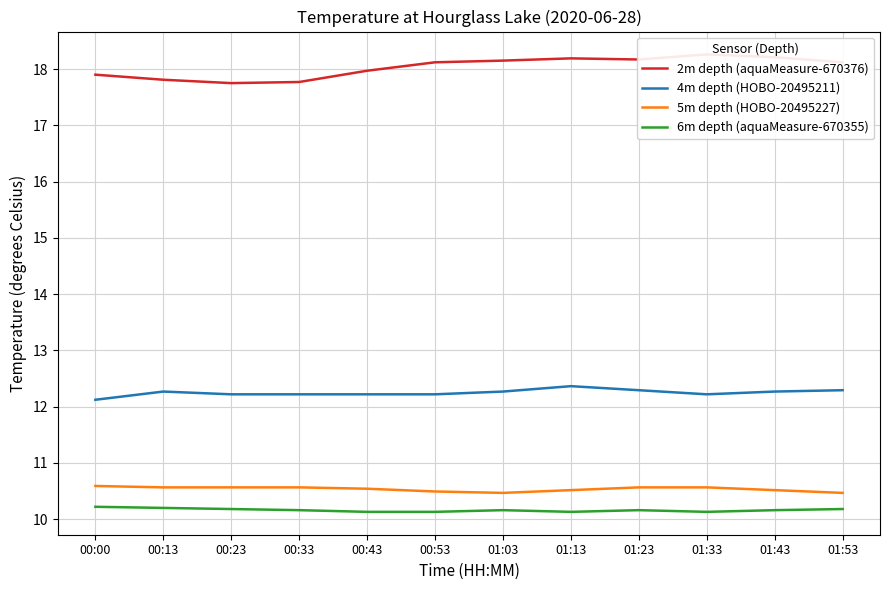

Is it true that 4m depth (HOBO-20495211) equals 12.1 at 00:00?

True